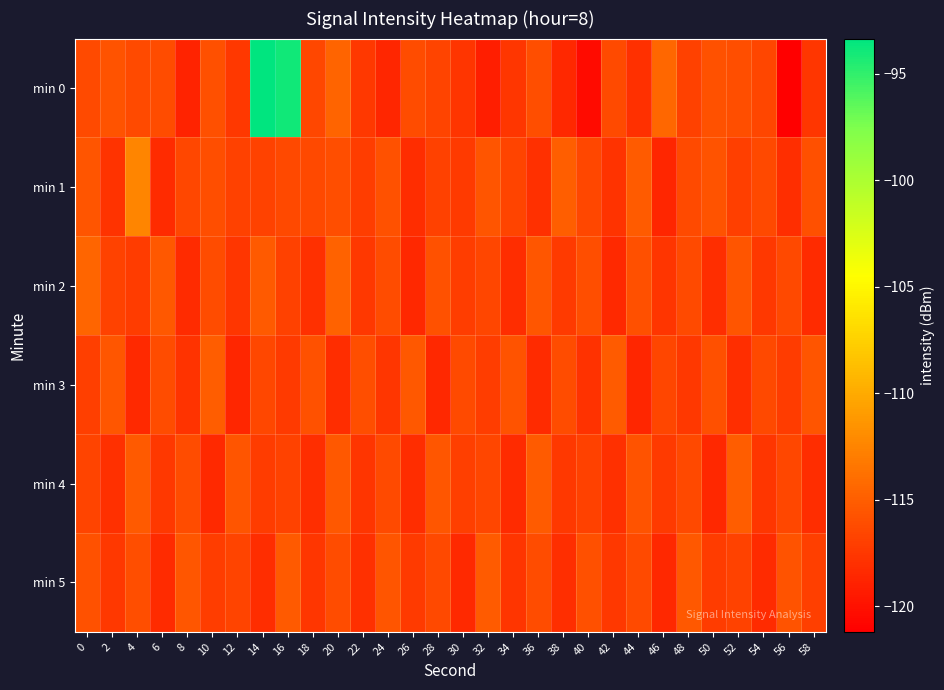

What is the spread (max minus min) of values at 14?

24.9